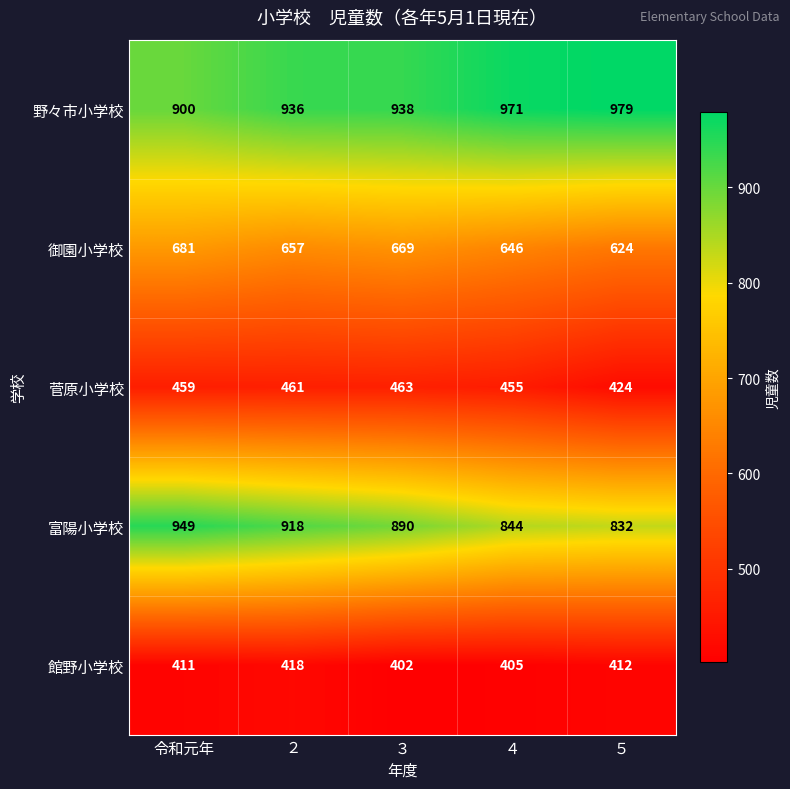

What is the average value of the 富陽小学校 series?

887